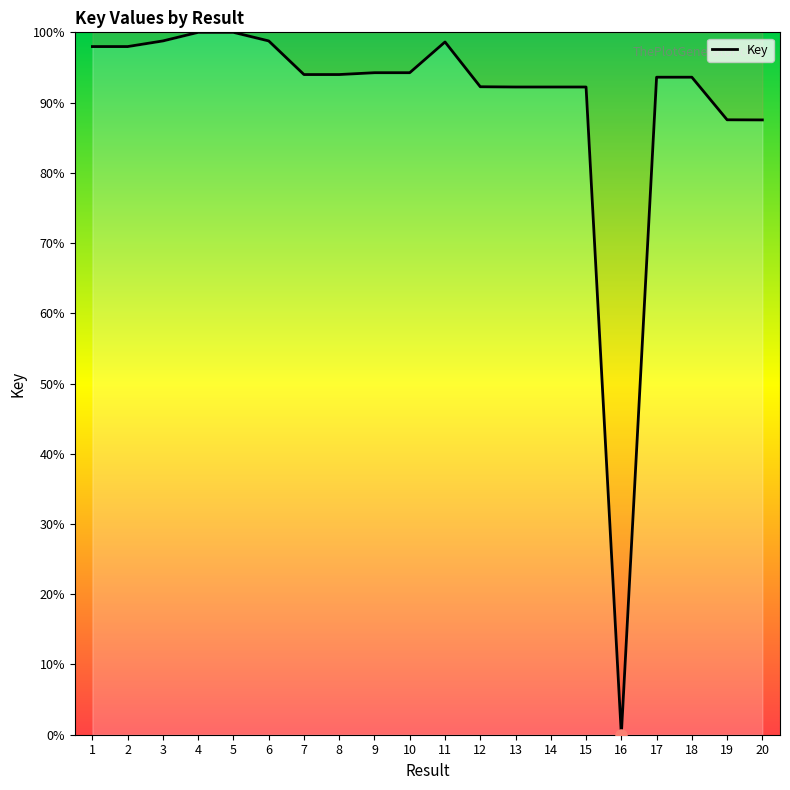

What is the sum of all values?

1799.8